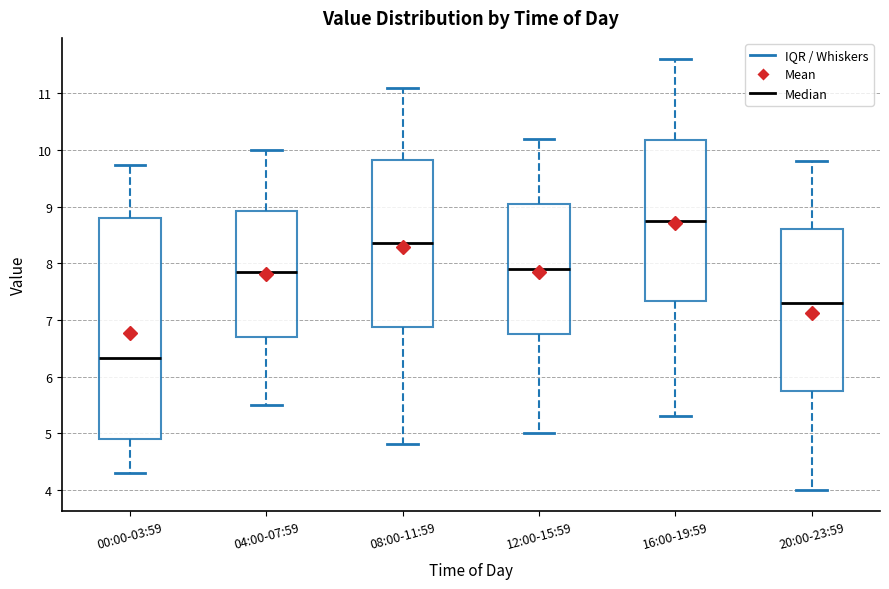

Reading left to right, transcribe this box plot: for each box, give where its median line is, the range the box spans, and where its two whiskers end, as read against the y-axis. The values are not printed on the chart, so give them approximately, as read against the axis.

00:00-03:59: median 6.3, box 4.9 to 8.8, whiskers 4.3 to 9.7
04:00-07:59: median 7.9, box 6.7 to 8.9, whiskers 5.5 to 10.0
08:00-11:59: median 8.4, box 6.9 to 9.8, whiskers 4.8 to 11.1
12:00-15:59: median 7.9, box 6.8 to 9.1, whiskers 5.0 to 10.2
16:00-19:59: median 8.8, box 7.3 to 10.2, whiskers 5.3 to 11.6
20:00-23:59: median 7.3, box 5.8 to 8.6, whiskers 4.0 to 9.8